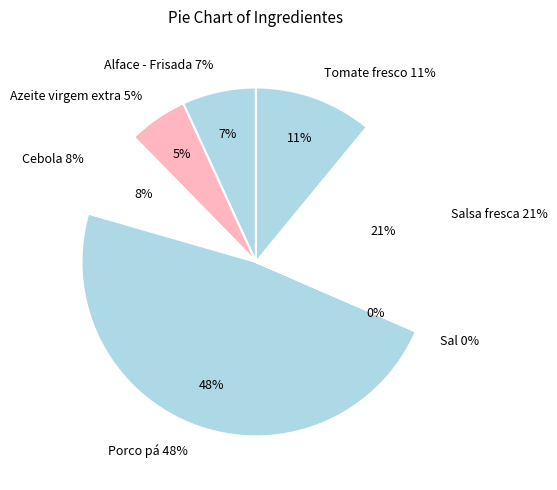

Count the number of slices in the pie.

7